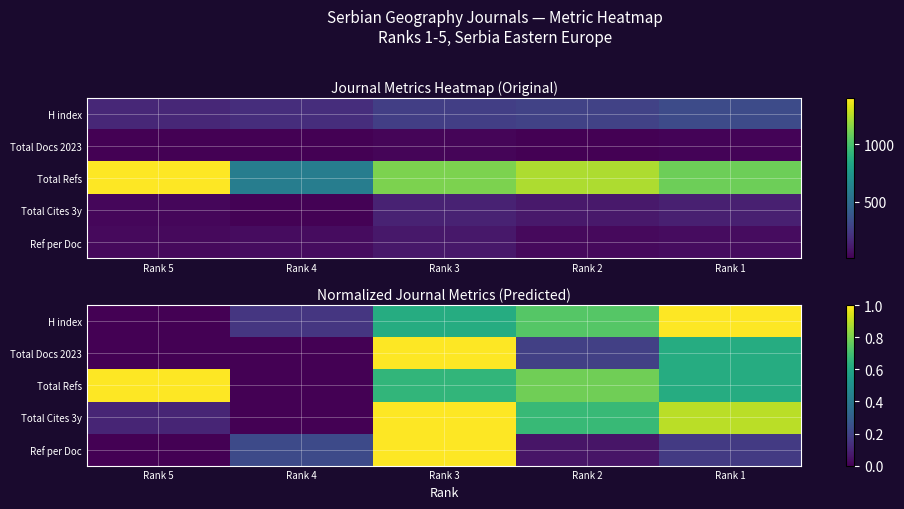

Count the Total Docs 2023 values in the range 0 to 1.

5